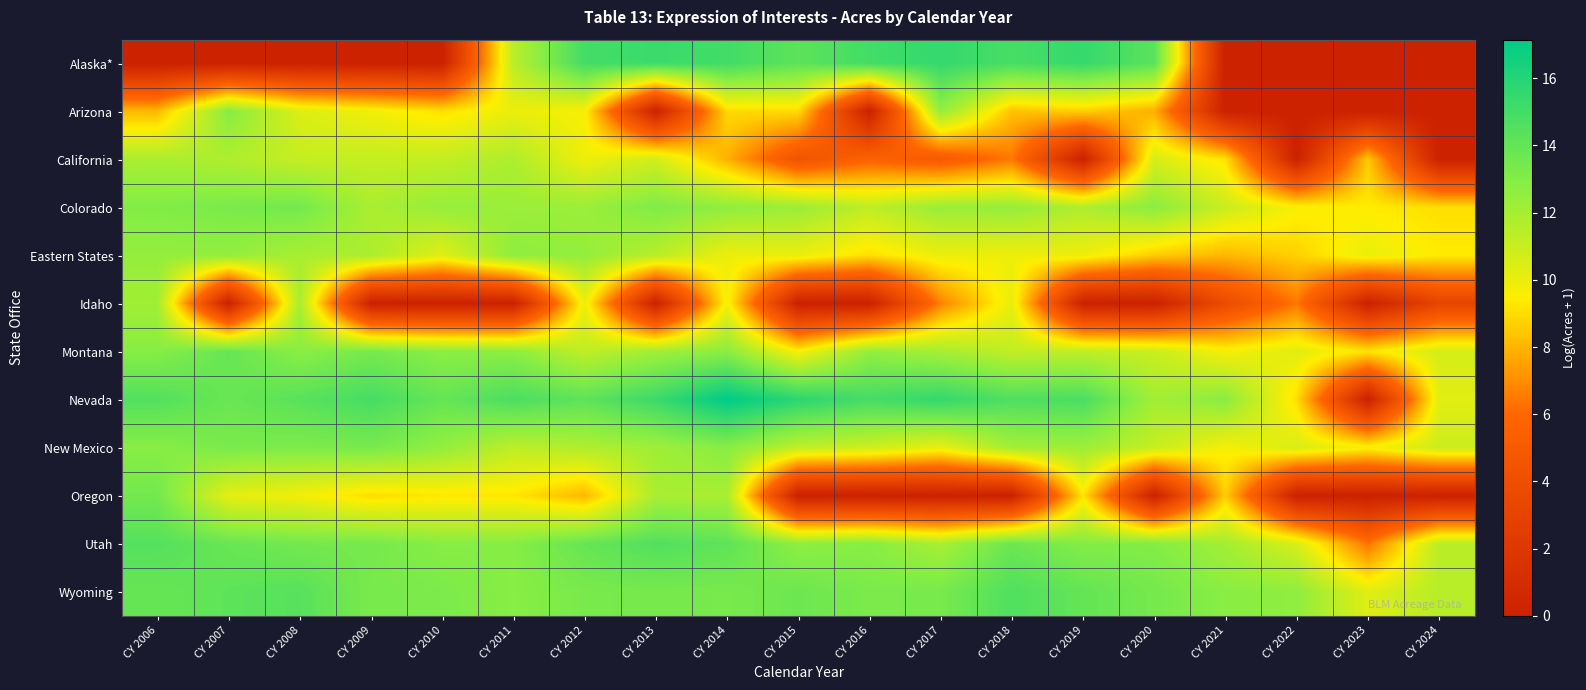

Reading left to right, list all the values displayed in this chart.

Alaska*: CY 2006=0.0	CY 2007=0.0	CY 2008=0.0	CY 2009=0.0	CY 2010=0.0	CY 2011=11.4	CY 2012=15.0	CY 2013=15.2	CY 2014=15.1	CY 2015=14.2	CY 2016=15.0	CY 2017=15.5	CY 2018=14.9	CY 2019=15.4	CY 2020=14.3	CY 2021=0.0	CY 2022=0.0	CY 2023=0.0	CY 2024=0.0
Arizona: CY 2006=8.1	CY 2007=12.9	CY 2008=10.4	CY 2009=9.8	CY 2010=9.1	CY 2011=10.0	CY 2012=9.6	CY 2013=0.0	CY 2014=8.9	CY 2015=9.0	CY 2016=0.0	CY 2017=12.6	CY 2018=8.3	CY 2019=8.7	CY 2020=7.8	CY 2021=0.0	CY 2022=0.0	CY 2023=0.0	CY 2024=0.0
California: CY 2006=11.9	CY 2007=11.7	CY 2008=11.1	CY 2009=11.1	CY 2010=11.2	CY 2011=11.8	CY 2012=9.9	CY 2013=10.8	CY 2014=7.9	CY 2015=4.4	CY 2016=5.7	CY 2017=5.0	CY 2018=6.5	CY 2019=0.0	CY 2020=10.6	CY 2021=9.1	CY 2022=0.0	CY 2023=8.5	CY 2024=0.0
Colorado: CY 2006=13.0	CY 2007=13.2	CY 2008=13.4	CY 2009=11.8	CY 2010=12.4	CY 2011=12.3	CY 2012=12.3	CY 2013=13.1	CY 2014=12.6	CY 2015=12.3	CY 2016=11.3	CY 2017=12.3	CY 2018=12.4	CY 2019=11.7	CY 2020=12.8	CY 2021=11.0	CY 2022=9.6	CY 2023=9.4	CY 2024=9.0
Eastern States: CY 2006=12.5	CY 2007=12.5	CY 2008=11.9	CY 2009=11.8	CY 2010=10.3	CY 2011=12.6	CY 2012=12.5	CY 2013=11.5	CY 2014=9.9	CY 2015=10.0	CY 2016=9.0	CY 2017=10.0	CY 2018=9.9	CY 2019=9.9	CY 2020=8.6	CY 2021=8.1	CY 2022=8.7	CY 2023=10.0	CY 2024=9.4
Idaho: CY 2006=12.1	CY 2007=0.0	CY 2008=11.9	CY 2009=0.0	CY 2010=0.0	CY 2011=0.0	CY 2012=10.0	CY 2013=0.0	CY 2014=9.7	CY 2015=0.0	CY 2016=0.0	CY 2017=6.7	CY 2018=10.1	CY 2019=0.0	CY 2020=0.0	CY 2021=3.7	CY 2022=6.5	CY 2023=0.0	CY 2024=3.1
Montana: CY 2006=12.9	CY 2007=13.9	CY 2008=12.7	CY 2009=13.3	CY 2010=12.7	CY 2011=12.7	CY 2012=11.3	CY 2013=12.1	CY 2014=12.8	CY 2015=9.6	CY 2016=12.5	CY 2017=12.0	CY 2018=11.2	CY 2019=11.3	CY 2020=11.0	CY 2021=9.7	CY 2022=10.3	CY 2023=9.2	CY 2024=10.7
Nevada: CY 2006=14.5	CY 2007=13.8	CY 2008=14.3	CY 2009=14.9	CY 2010=13.9	CY 2011=14.7	CY 2012=14.1	CY 2013=15.3	CY 2014=17.1	CY 2015=15.8	CY 2016=14.9	CY 2017=15.5	CY 2018=14.6	CY 2019=14.8	CY 2020=12.1	CY 2021=12.8	CY 2022=9.0	CY 2023=0.0	CY 2024=10.3
New Mexico: CY 2006=12.8	CY 2007=13.3	CY 2008=13.1	CY 2009=13.3	CY 2010=12.5	CY 2011=11.3	CY 2012=11.7	CY 2013=12.1	CY 2014=12.8	CY 2015=11.2	CY 2016=10.8	CY 2017=10.0	CY 2018=12.1	CY 2019=12.2	CY 2020=11.1	CY 2021=9.7	CY 2022=10.5	CY 2023=9.6	CY 2024=10.9
Oregon: CY 2006=13.5	CY 2007=10.2	CY 2008=9.8	CY 2009=9.0	CY 2010=9.2	CY 2011=9.2	CY 2012=8.1	CY 2013=11.9	CY 2014=11.9	CY 2015=0.0	CY 2016=0.0	CY 2017=0.0	CY 2018=0.0	CY 2019=9.2	CY 2020=0.0	CY 2021=8.7	CY 2022=0.0	CY 2023=0.0	CY 2024=0.0
Utah: CY 2006=14.5	CY 2007=13.8	CY 2008=13.5	CY 2009=13.4	CY 2010=12.8	CY 2011=12.9	CY 2012=13.9	CY 2013=14.5	CY 2014=14.1	CY 2015=12.6	CY 2016=12.9	CY 2017=11.9	CY 2018=13.7	CY 2019=13.0	CY 2020=13.0	CY 2021=12.0	CY 2022=10.6	CY 2023=6.4	CY 2024=11.4
Wyoming: CY 2006=13.9	CY 2007=14.2	CY 2008=14.4	CY 2009=13.3	CY 2010=13.2	CY 2011=12.8	CY 2012=13.3	CY 2013=13.4	CY 2014=13.3	CY 2015=13.7	CY 2016=13.2	CY 2017=13.3	CY 2018=14.6	CY 2019=14.0	CY 2020=13.4	CY 2021=12.8	CY 2022=12.6	CY 2023=10.3	CY 2024=11.5